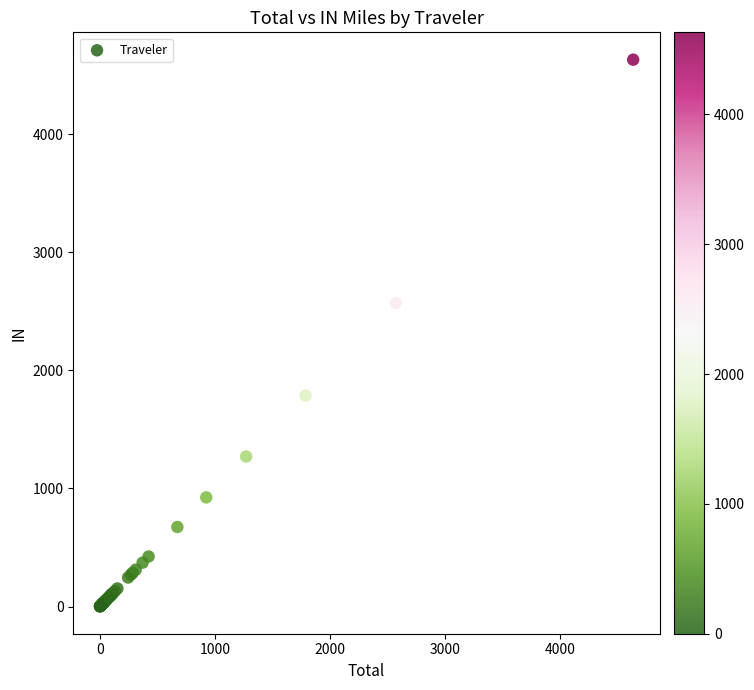

What Y value in the scatter plot is closest to 2316?

2570.9